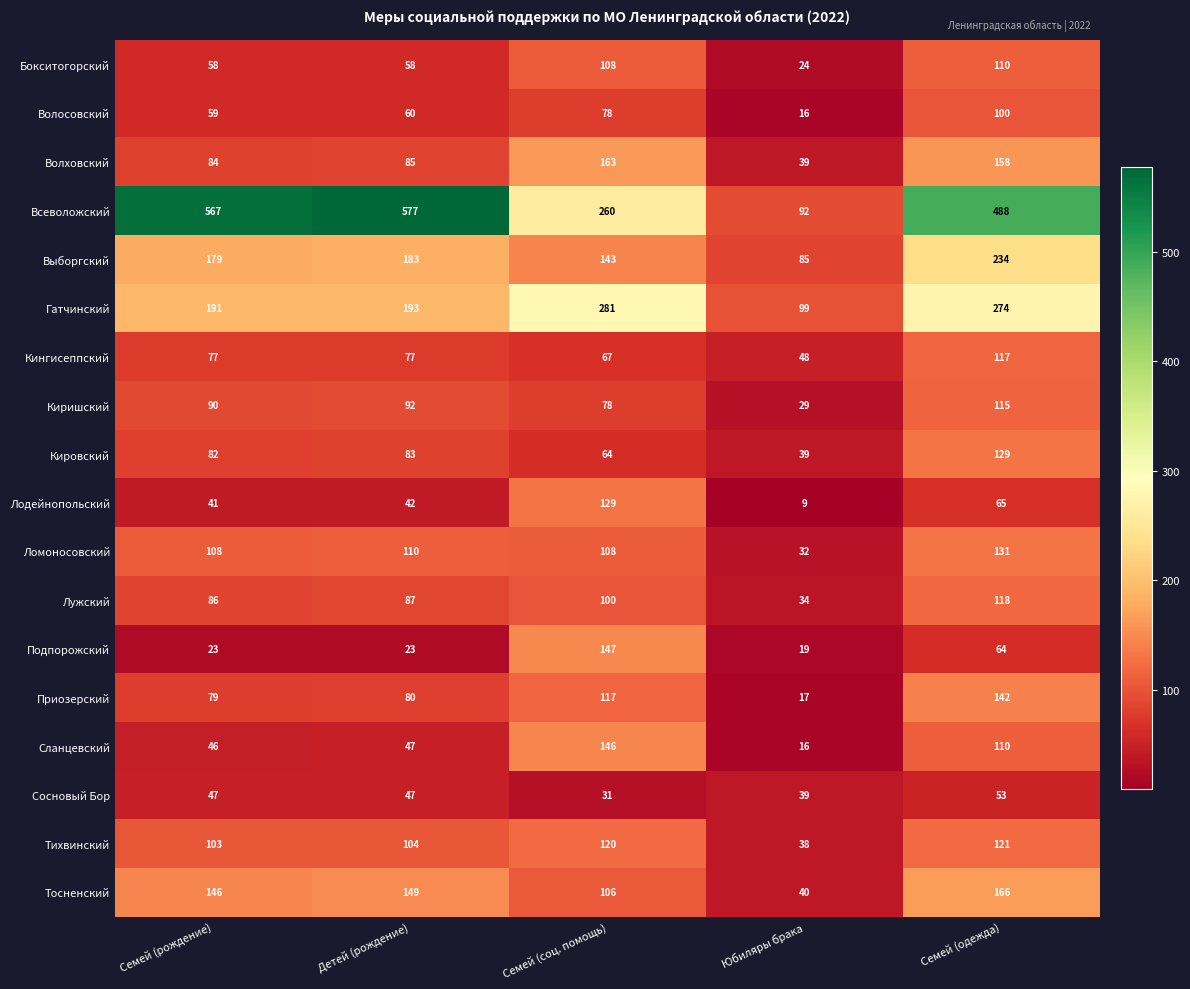

At which label is Тосненский closest to 103?

Семей (соц. помощь)